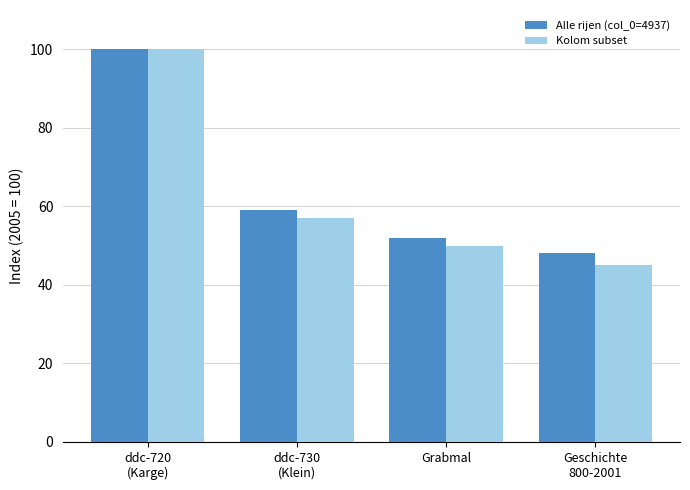

What is the average value of the Kolom subset series?

63